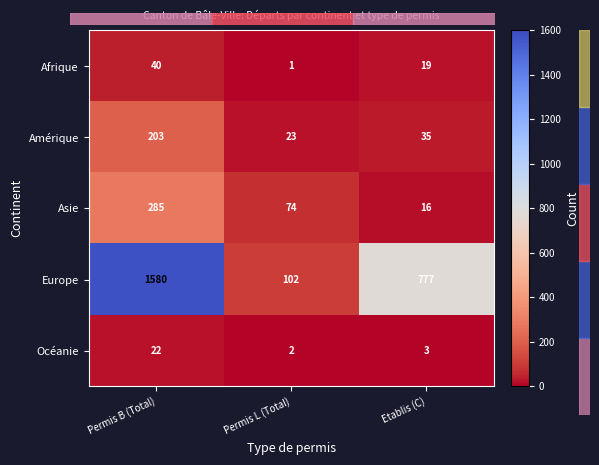

Reading right to left, what are all the values shown in this chart?

Afrique: Etablis (C)=19	Permis L (Total)=1	Permis B (Total)=40
Amérique: Etablis (C)=35	Permis L (Total)=23	Permis B (Total)=203
Asie: Etablis (C)=16	Permis L (Total)=74	Permis B (Total)=285
Europe: Etablis (C)=777	Permis L (Total)=102	Permis B (Total)=1580
Océanie: Etablis (C)=3	Permis L (Total)=2	Permis B (Total)=22